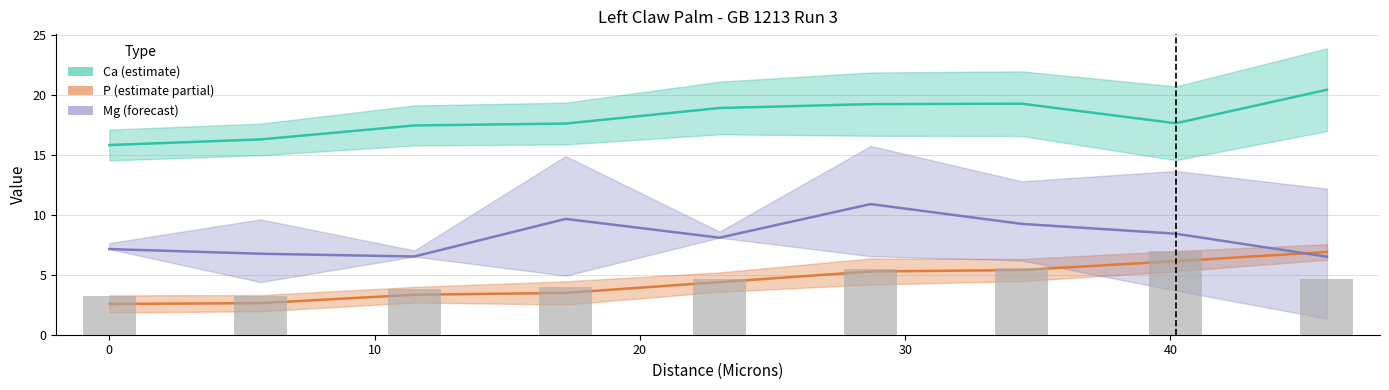

What is the highest value of the Ca series?

20.4